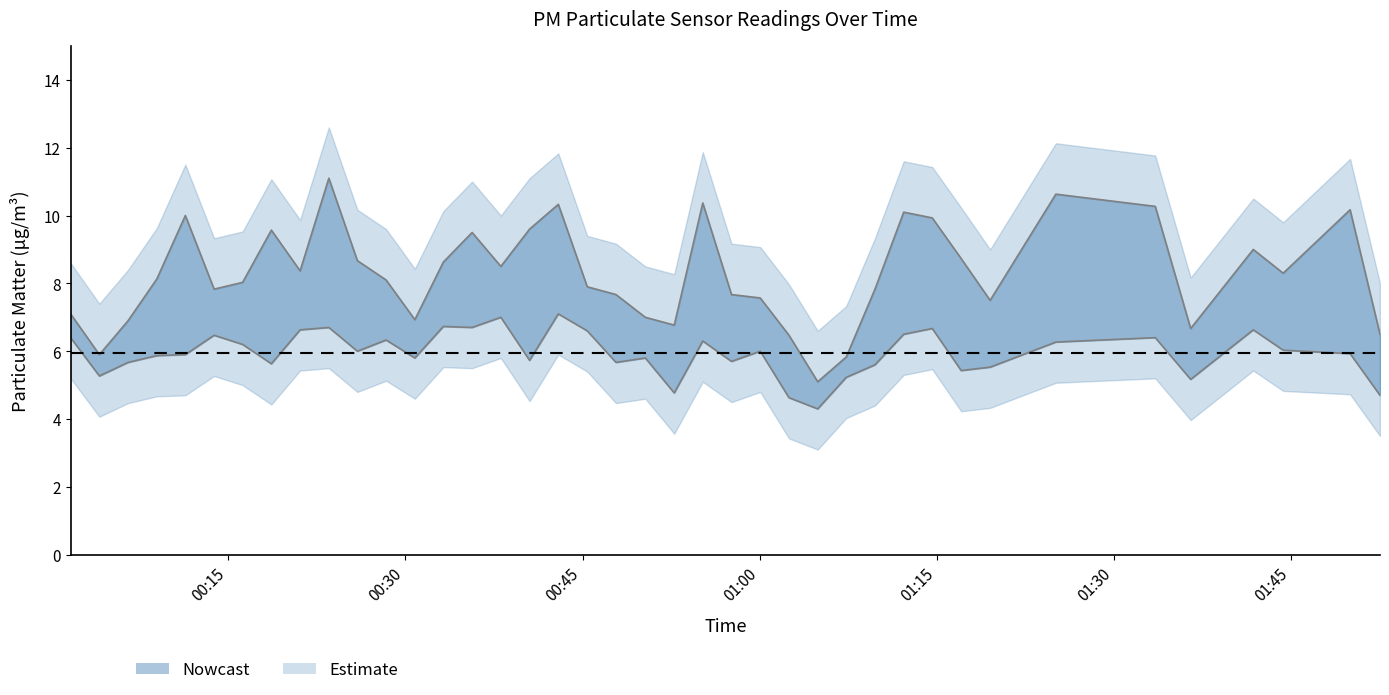

Where does the P2 series first go above 6?

00:15